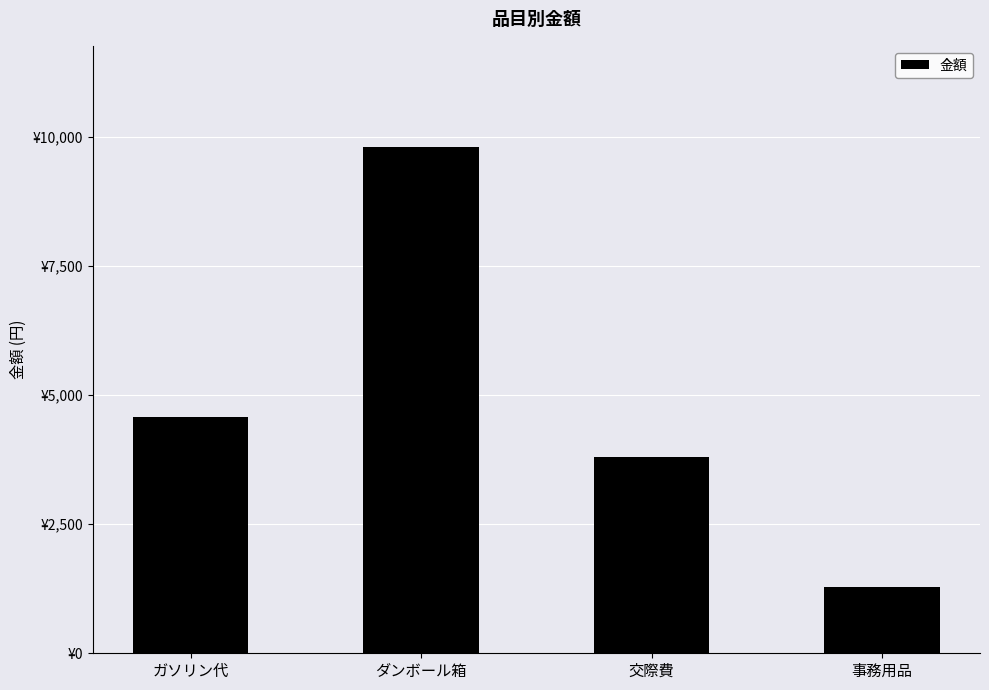

Does the chart contain any negative values?

No